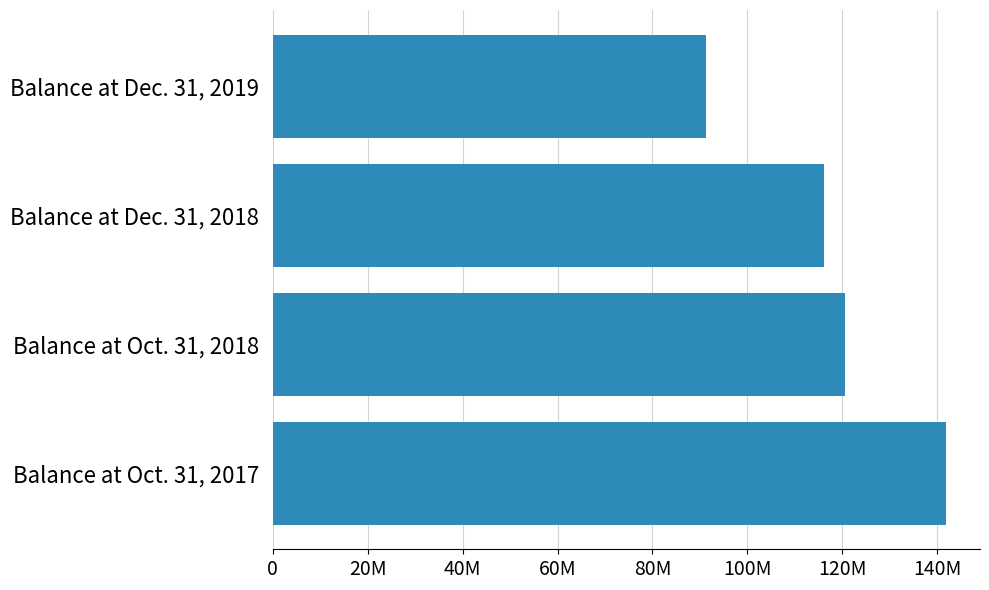

How many distinct data groups are displayed?

1